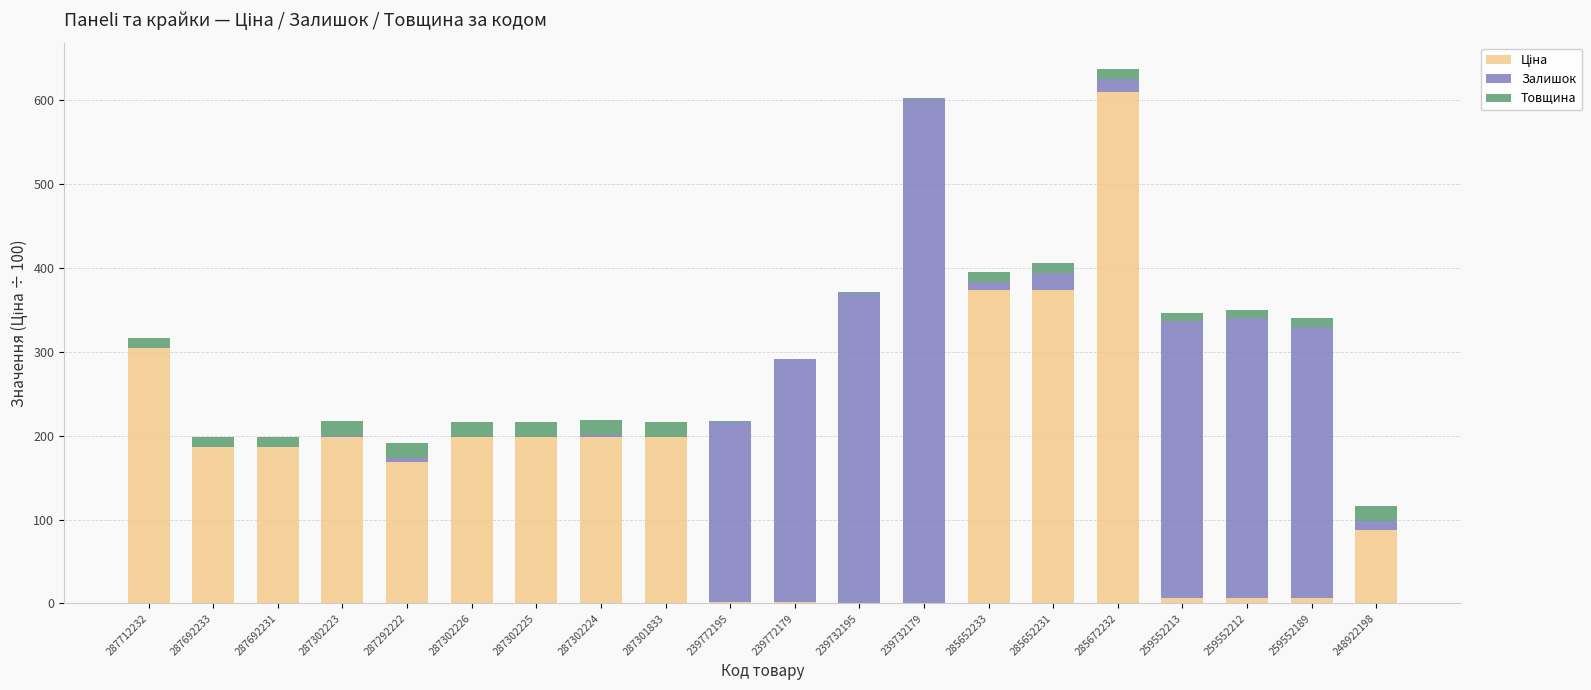

What is the total value across all series at 287301833?

216.3